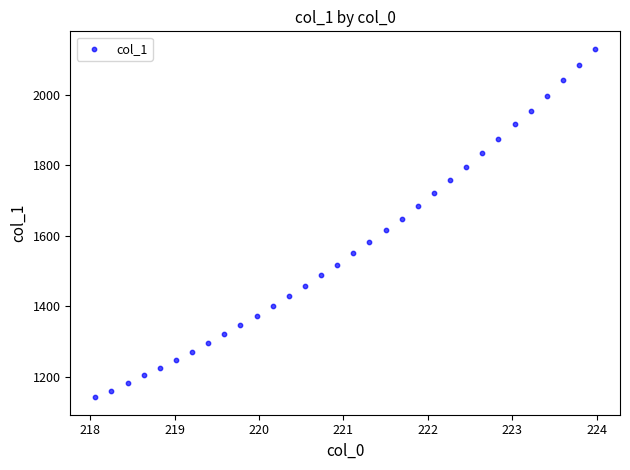

What is the range of X values (max minus min)?

5.9